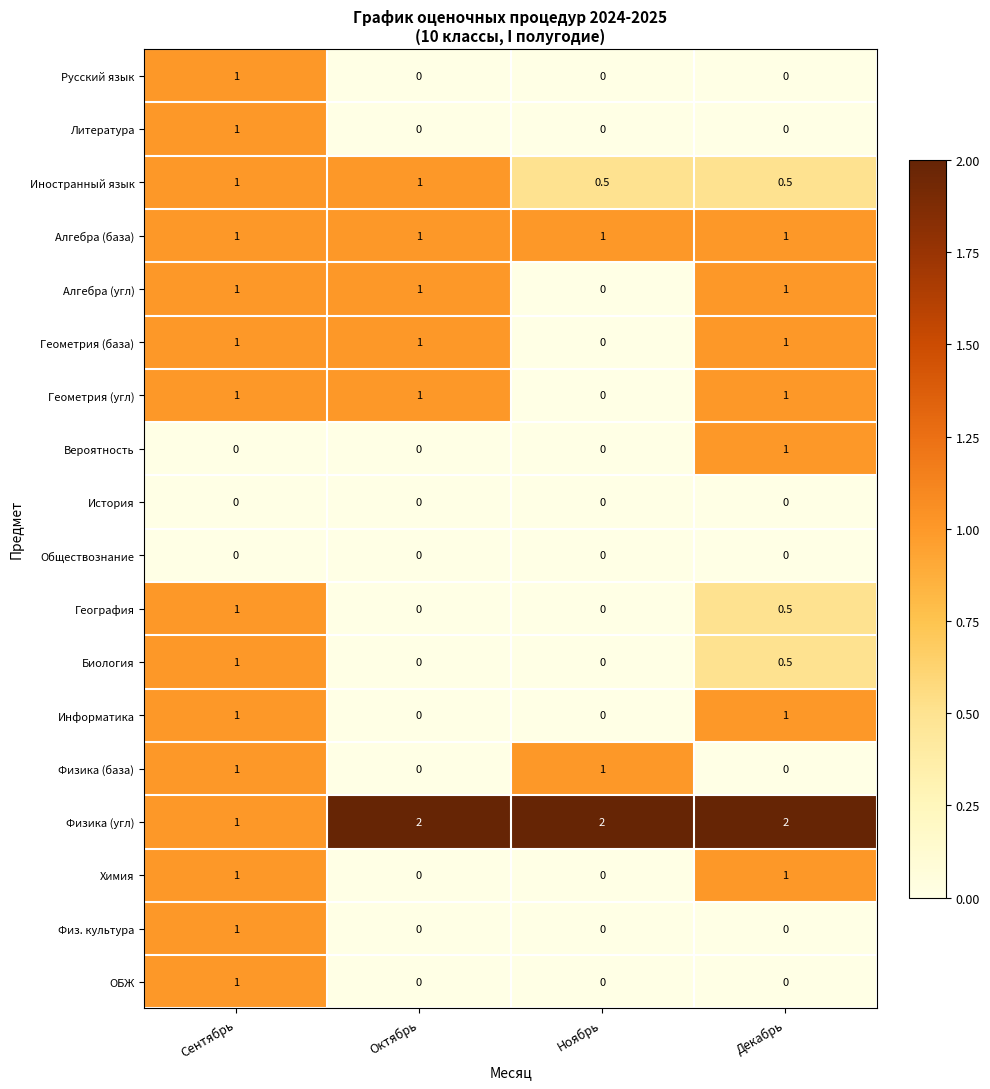

What is the greatest value displayed?

2.0